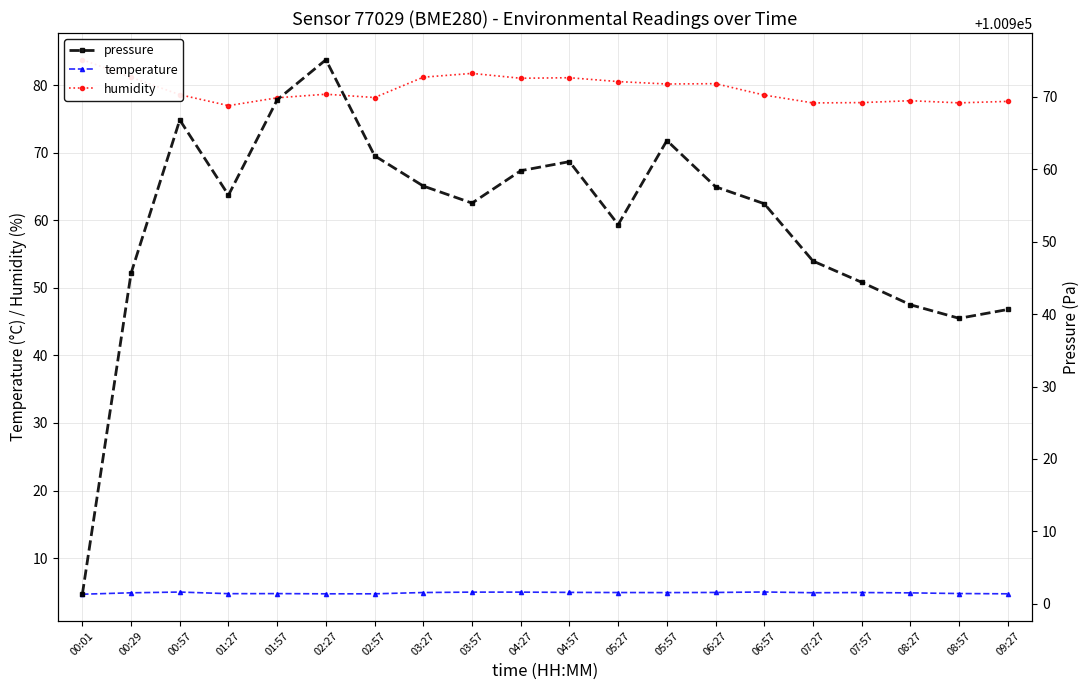

Which category has the highest value in the temperature series?

06:57